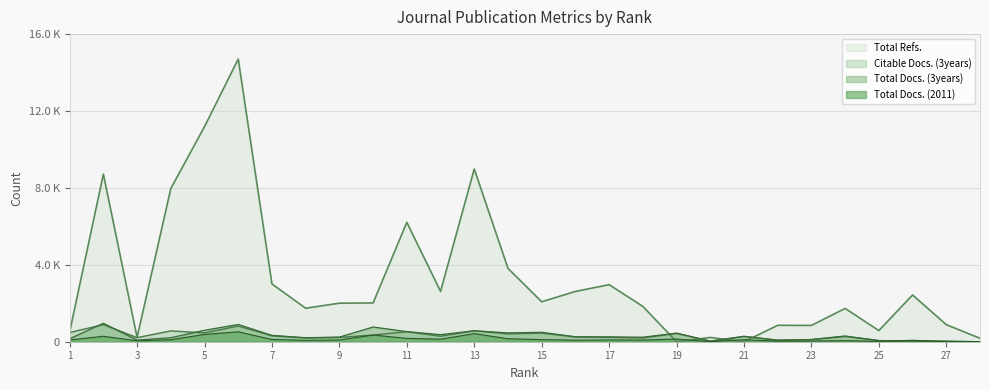

At which category is the sum across all series the highest?

6